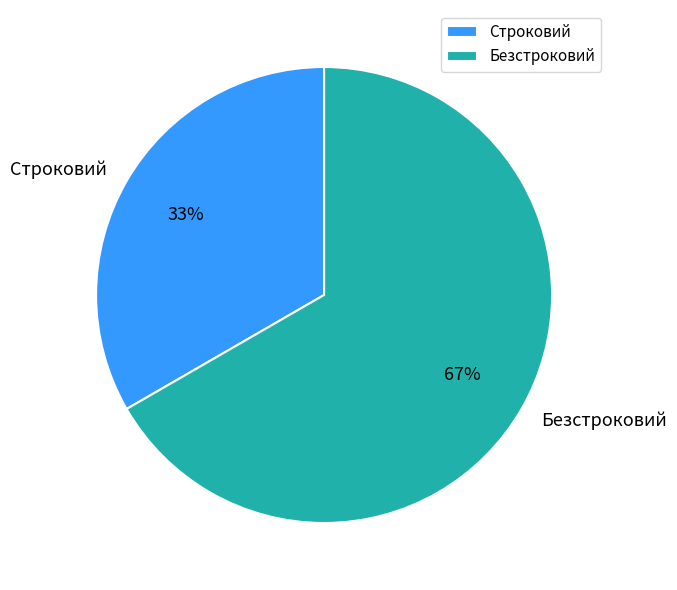

Count the number of slices in the pie.

2